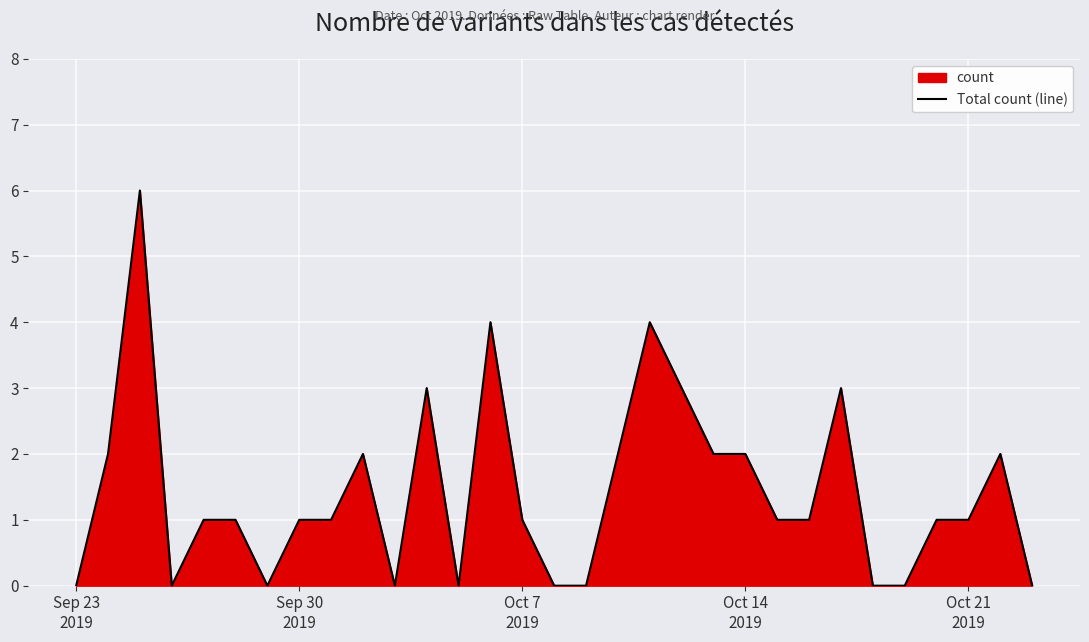

How many lines are shown in the chart?

1